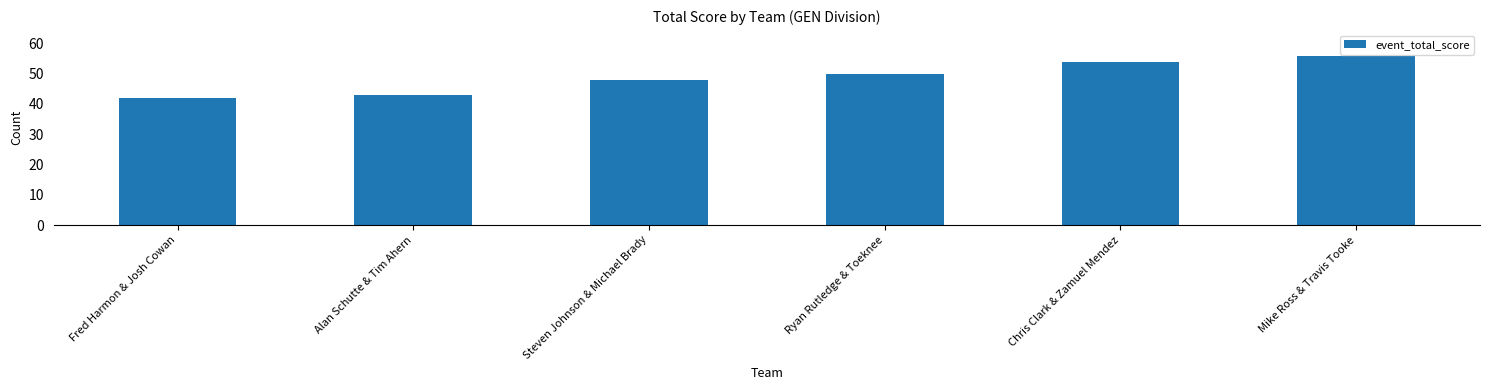

True or false: the data shows 80 at Chris Clark & Zamuel Mendez.

False